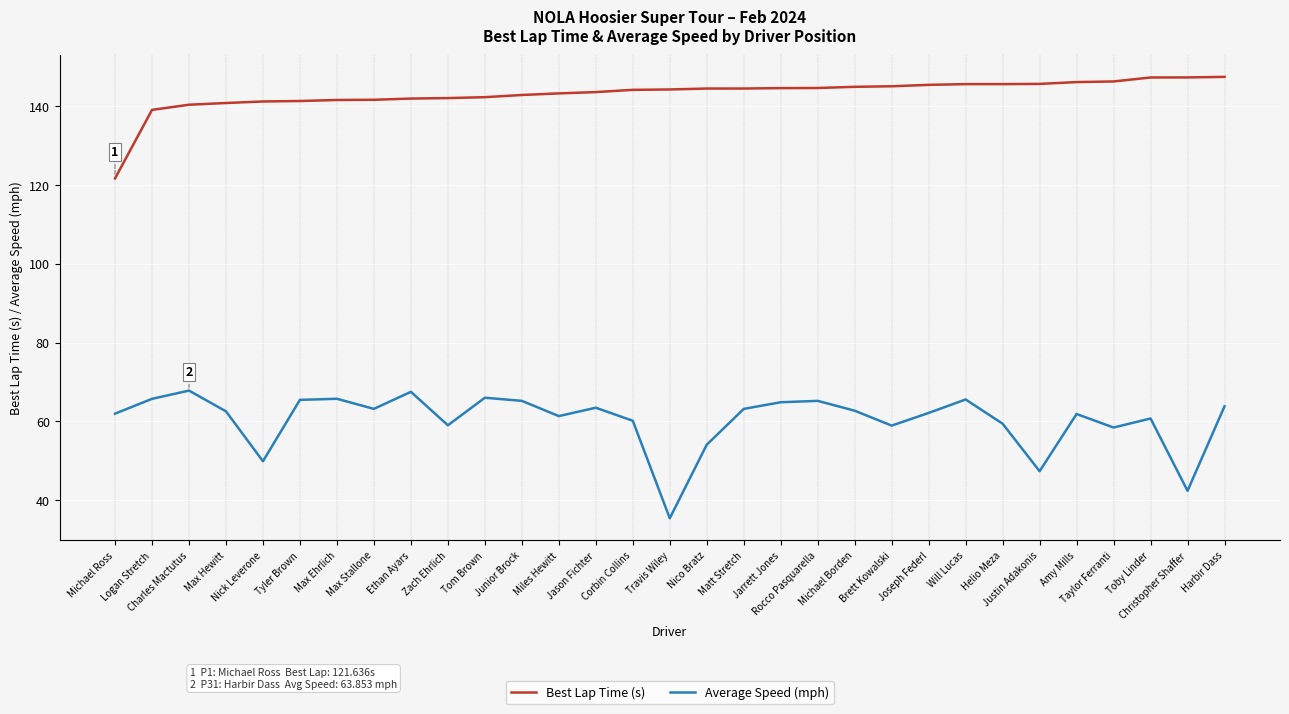

Which series has the largest range (max minus min)?

Average Speed (mph)